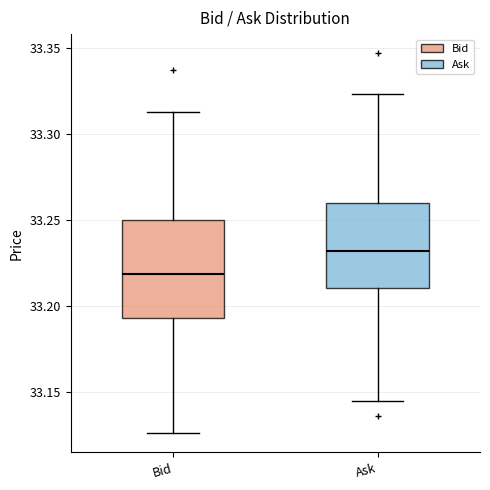

Where does the median line of the box for Ask sit on the y-axis? The values are not printed on the chart, so give them approximately, as read against the axis.

33.230